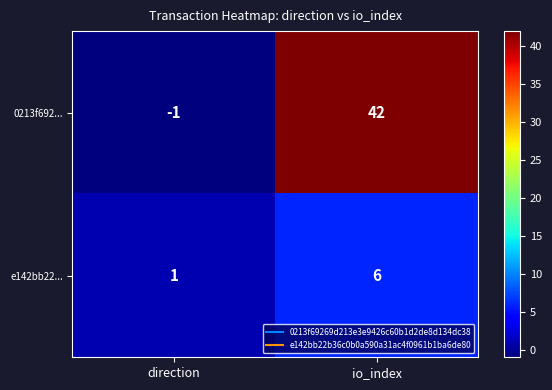

At which category does the chart reach its minimum across all series?

direction